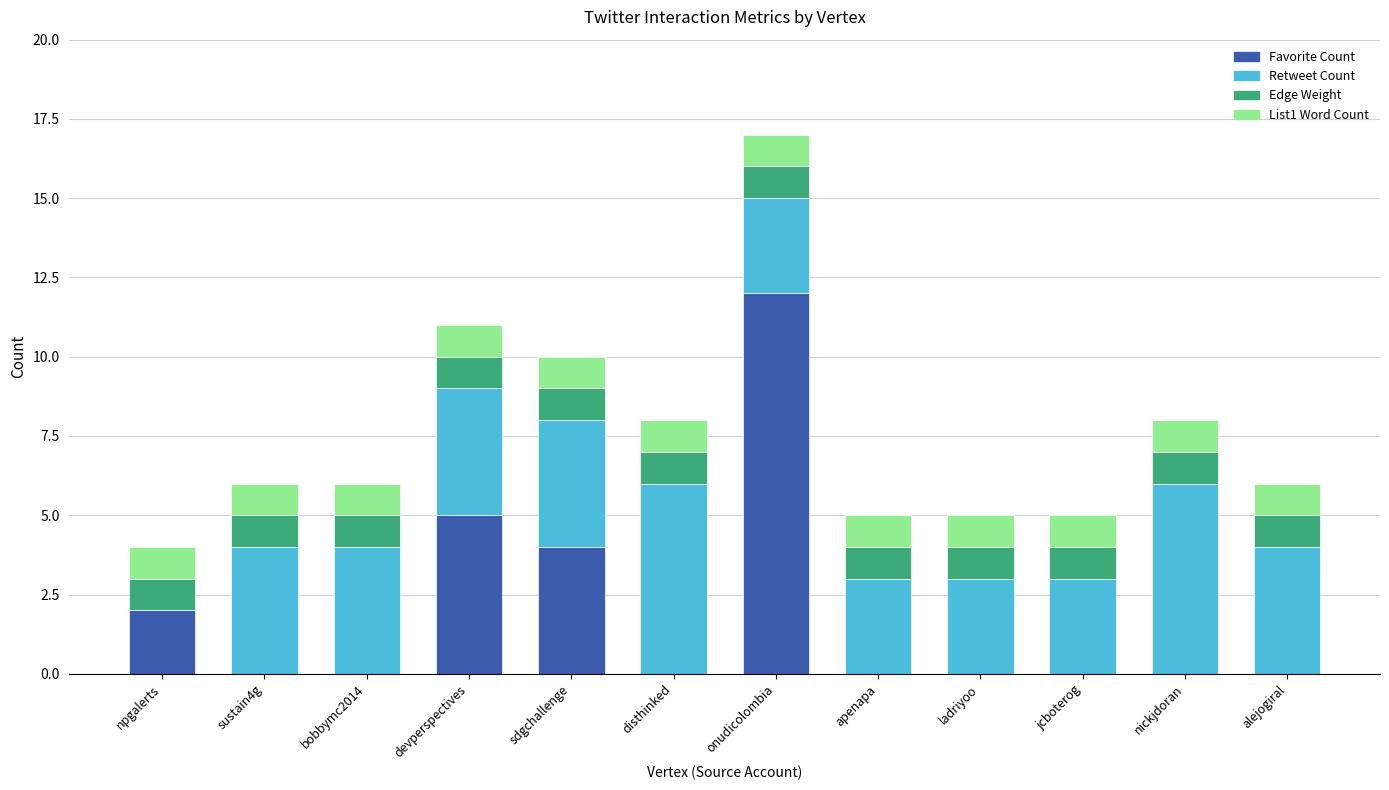

True or false: Favorite Count has a value of 7 at apenapa.

False